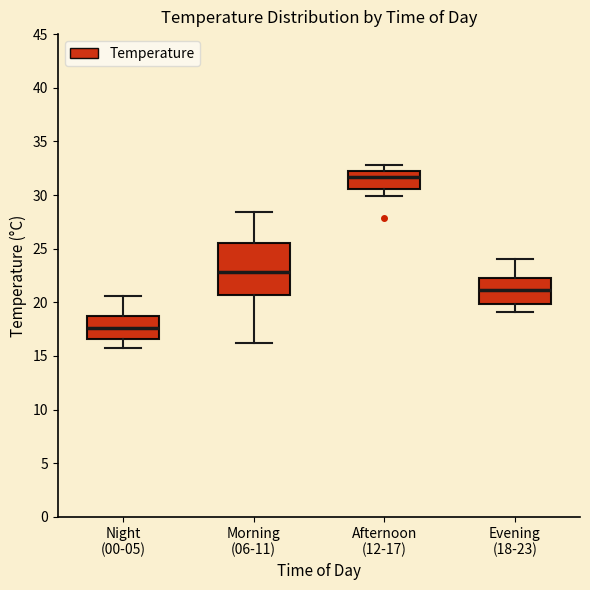

Reading left to right, transcribe this box plot: for each box, give where its median line is, the range the box spans, and where its two whiskers end, as read against the y-axis. The values are not printed on the chart, so give them approximately, as read against the axis.

Night (00-05): median 17.5, box 16.5 to 18.5, whiskers 15.5 to 20.5
Morning (06-11): median 23.0, box 20.5 to 25.5, whiskers 16.0 to 28.5
Afternoon (12-17): median 31.5, box 30.5 to 32.0, whiskers 30.0 to 33.0
Evening (18-23): median 21.0, box 20.0 to 22.5, whiskers 19.0 to 24.0